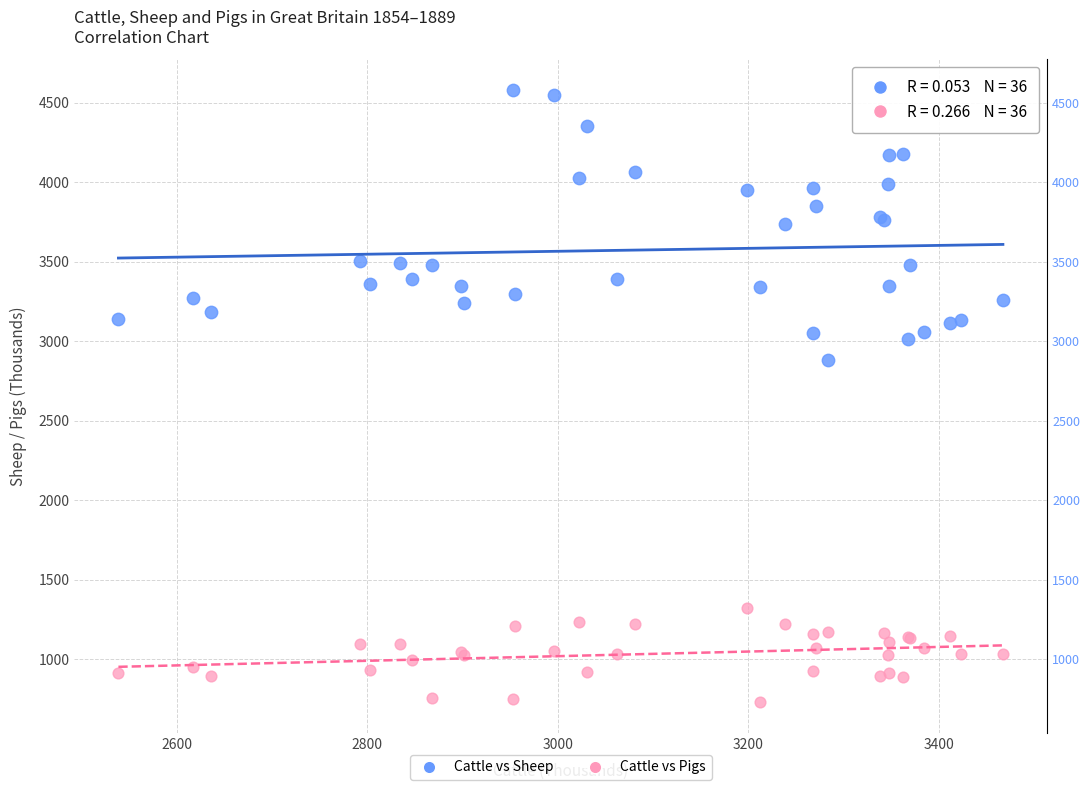

What is the X range (max minus min) for the scatter plot?

928